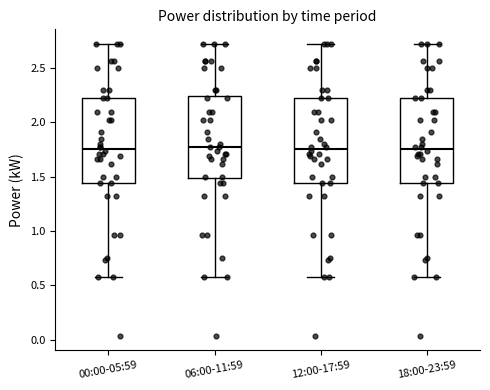

Reading left to right, read every box against the y-axis: the position of its median line, the range the box covers, and the ends of its whiskers. The values are not printed on the chart, so give them approximately, as read against the axis.

00:00-05:59: median 1.75, box 1.45 to 2.20, whiskers 0.60 to 2.70
06:00-11:59: median 1.75, box 1.50 to 2.25, whiskers 0.60 to 2.70
12:00-17:59: median 1.75, box 1.45 to 2.20, whiskers 0.60 to 2.70
18:00-23:59: median 1.75, box 1.45 to 2.20, whiskers 0.60 to 2.70